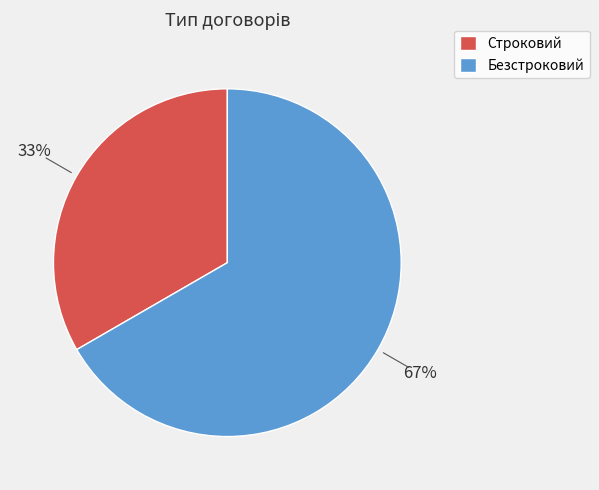

Which has a higher value, Безстроковий or Строковий?

Безстроковий